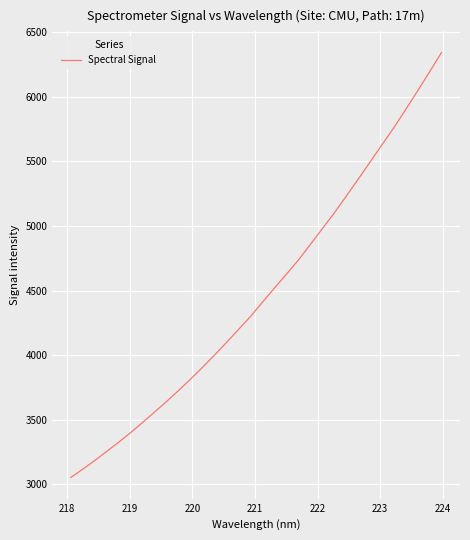

What is the greatest value displayed?

6342.7